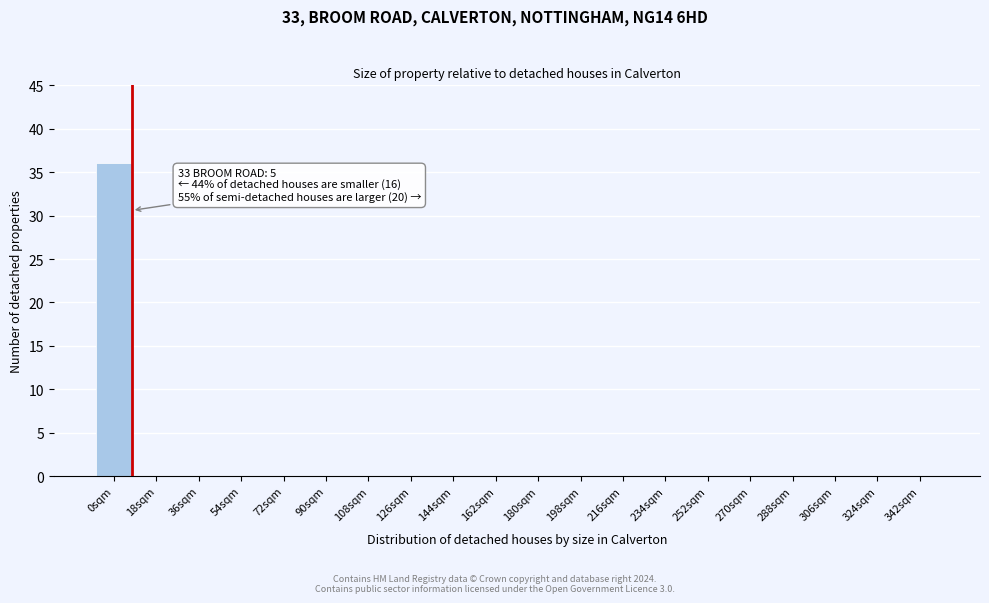

Reading right to left, list all the values displayed in this chart.

342sqm=0	324sqm=0	306sqm=0	288sqm=0	270sqm=0	252sqm=0	234sqm=0	216sqm=0	198sqm=0	180sqm=0	162sqm=0	144sqm=0	126sqm=0	108sqm=0	90sqm=0	72sqm=0	54sqm=0	36sqm=0	18sqm=0	0sqm=36